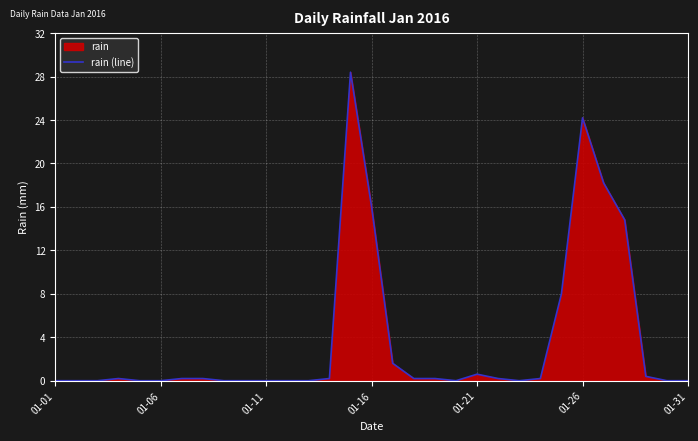

What is the difference between the maximum and second lowest values?

28.4